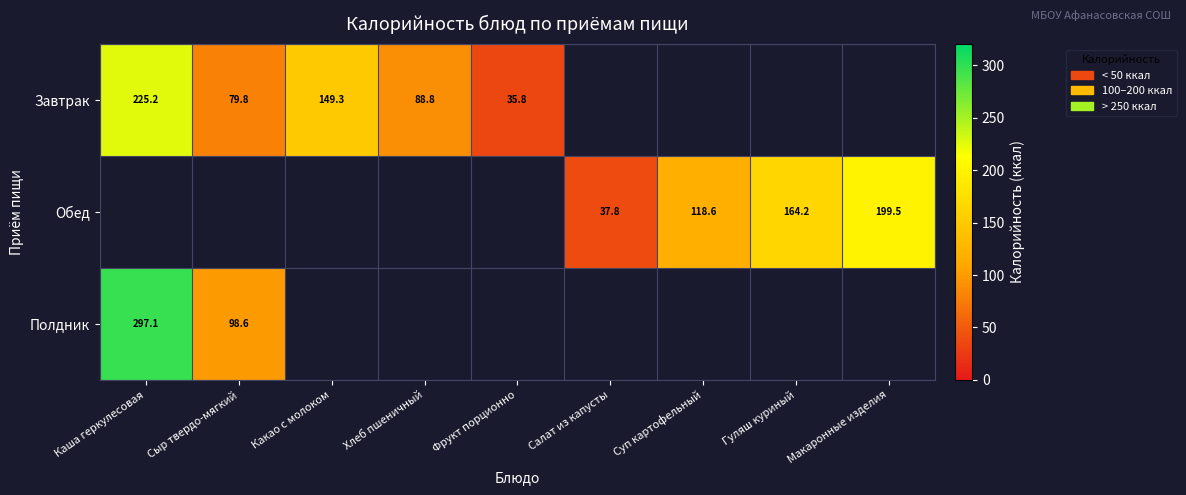

Is it true that Обед equals 35.8 at Суп картофельный?

False